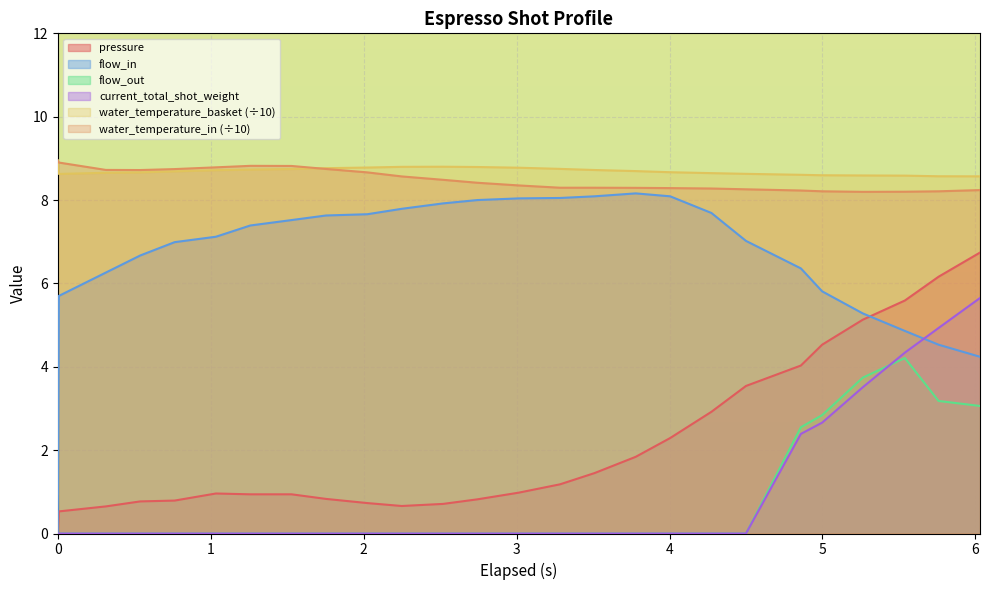

Which series has the largest total across all categories?

water_temperature_basket (÷10)